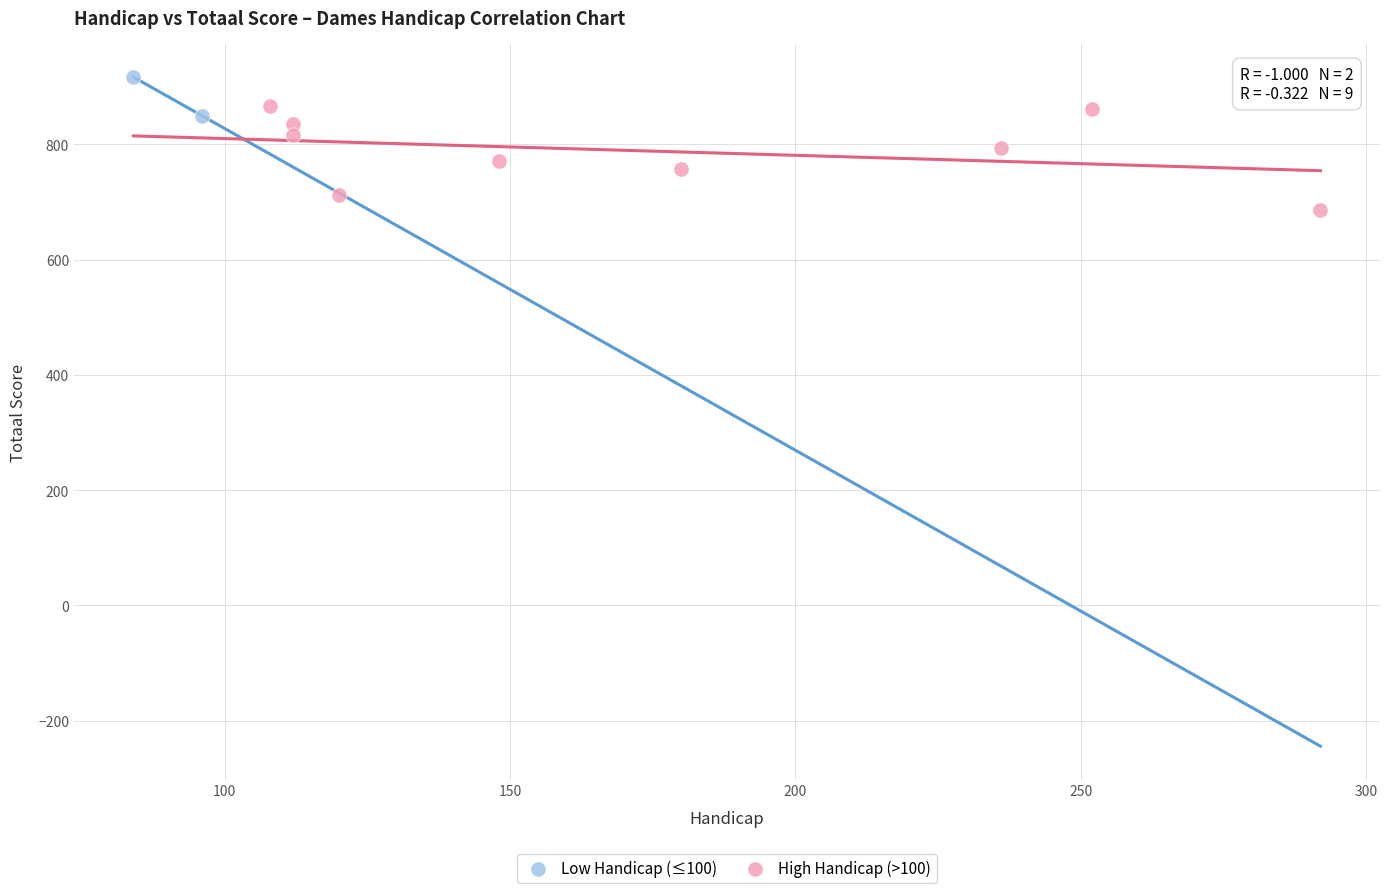

What are all the series names shown in the legend?

Low Handicap (≤100), High Handicap (>100)